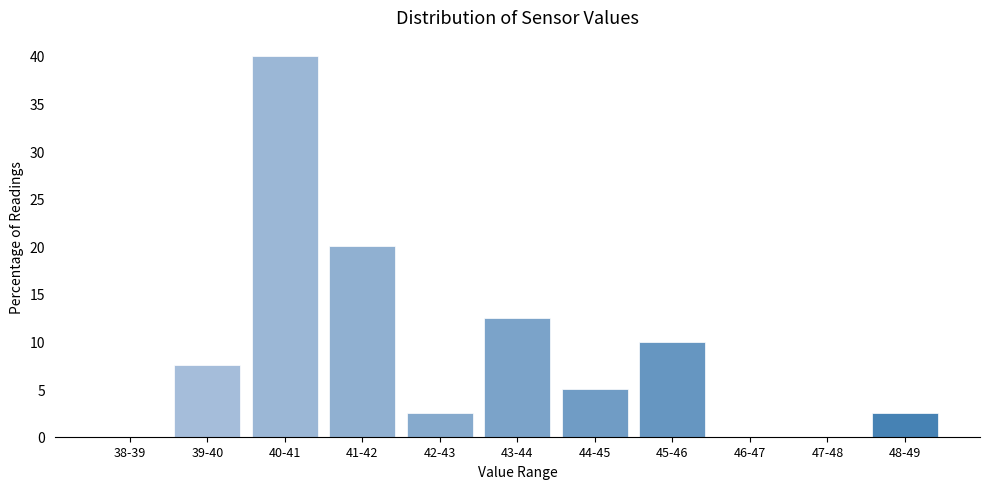

Reading right to left, transcribe all the data shown in this chart.

48-49=2.5	47-48=0.0	46-47=0.0	45-46=10.0	44-45=5.0	43-44=12.5	42-43=2.5	41-42=20.0	40-41=40.0	39-40=7.5	38-39=0.0